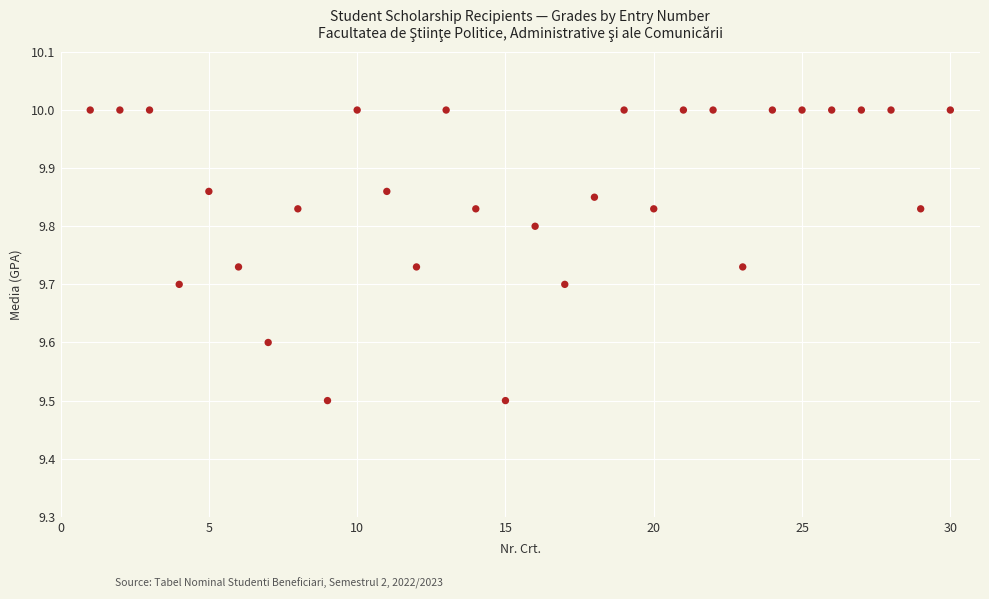

What is the range of Y values (max minus min)?

0.5